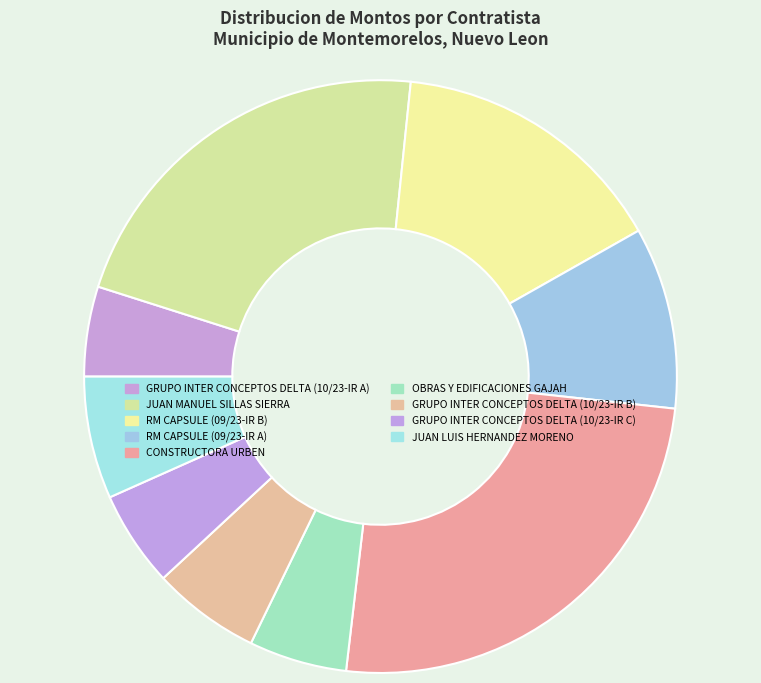

Does GRUPO INTER CONCEPTOS DELTA (10/23-IR C) represent more than half of the total?

No